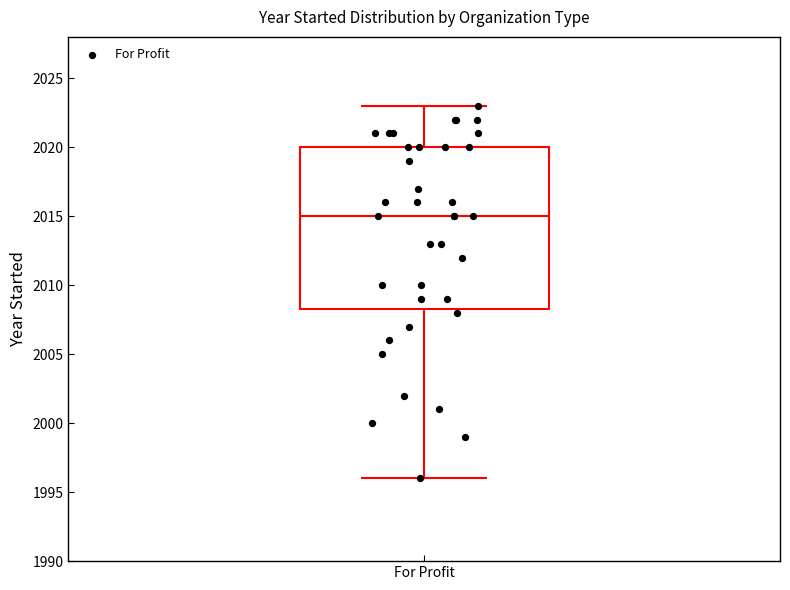

Transcribe this box plot: give where the median line is, the range the box spans, and where the two whiskers end, as read against the y-axis. The values are not printed on the chart, so give them approximately, as read against the axis.

median 2015.0, box 2008.5 to 2020.0, whiskers 1996.0 to 2023.0